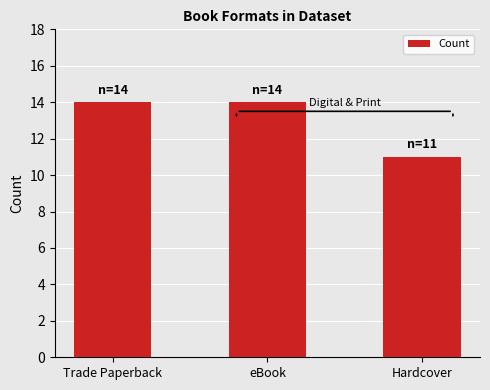

At which label is the value closest to 12?

Hardcover